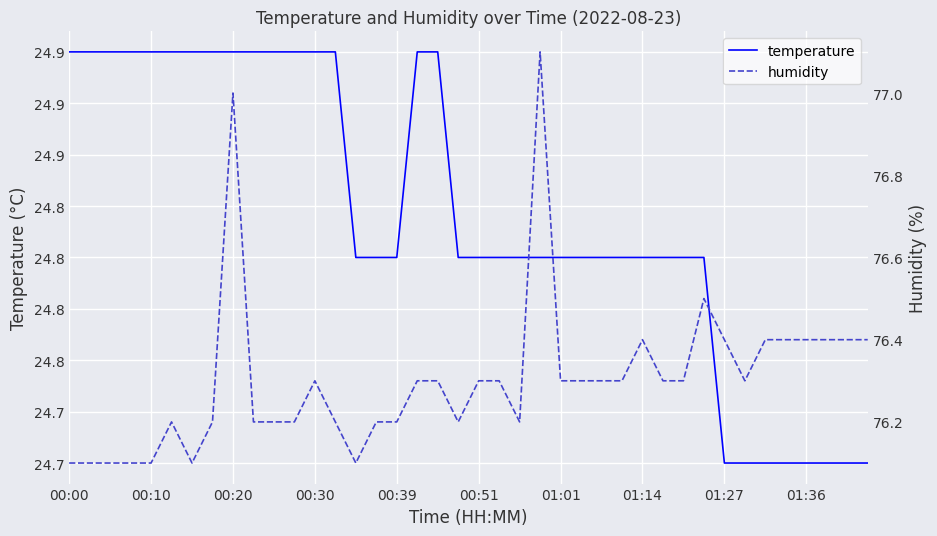

Reading left to right, transcribe all the data shown in this chart.

temperature: 24.9	24.9	24.9	24.9	24.9	24.9	24.9	24.9	24.9	24.9	24.9	24.9	24.9	24.9	24.8	24.8	24.8	24.9	24.9	24.8	24.8	24.8	24.8	24.8	24.8	24.8	24.8	24.8	24.8	24.8	24.8	24.8	24.7	24.7	24.7	24.7	24.7	24.7	24.7	24.7
humidity: 76.1	76.1	76.1	76.1	76.1	76.2	76.1	76.2	77.0	76.2	76.2	76.2	76.3	76.2	76.1	76.2	76.2	76.3	76.3	76.2	76.3	76.3	76.2	77.1	76.3	76.3	76.3	76.3	76.4	76.3	76.3	76.5	76.4	76.3	76.4	76.4	76.4	76.4	76.4	76.4